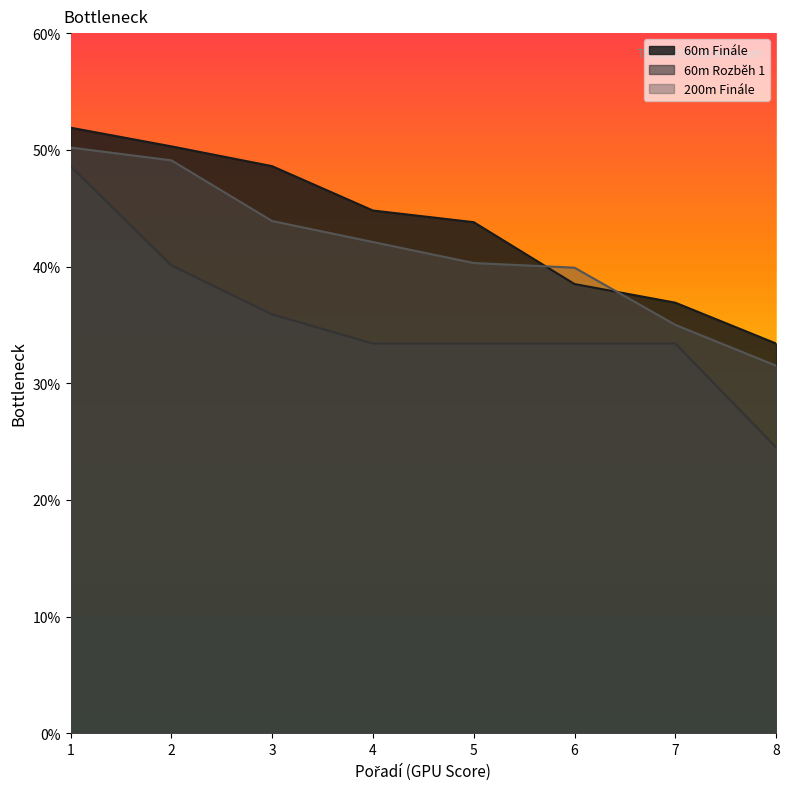

List the series in order of their peak value, lowest first.

60m Rozběh 1, 200m Finále, 60m Finále